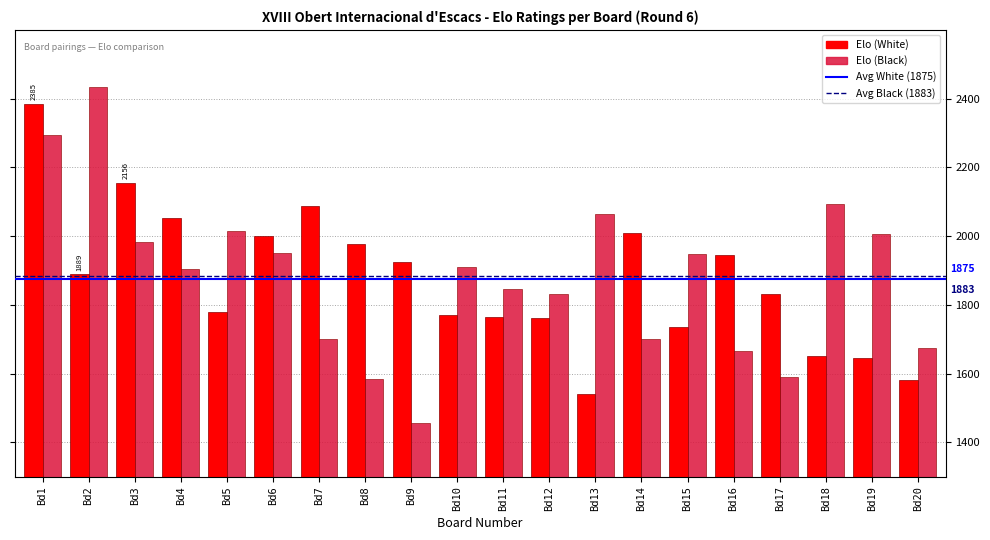

What is the total value across all series at Bd6?

3952